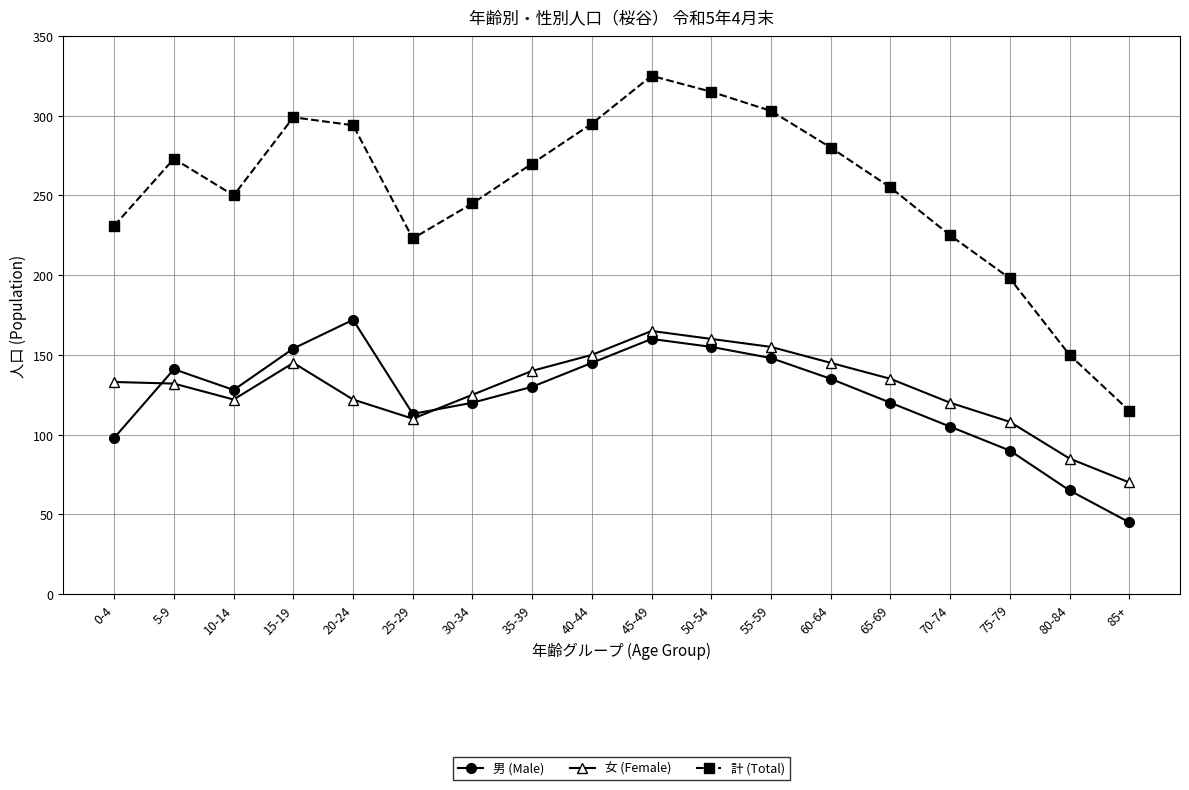

Which category has the lowest value in the 女 (Female) series?

85+